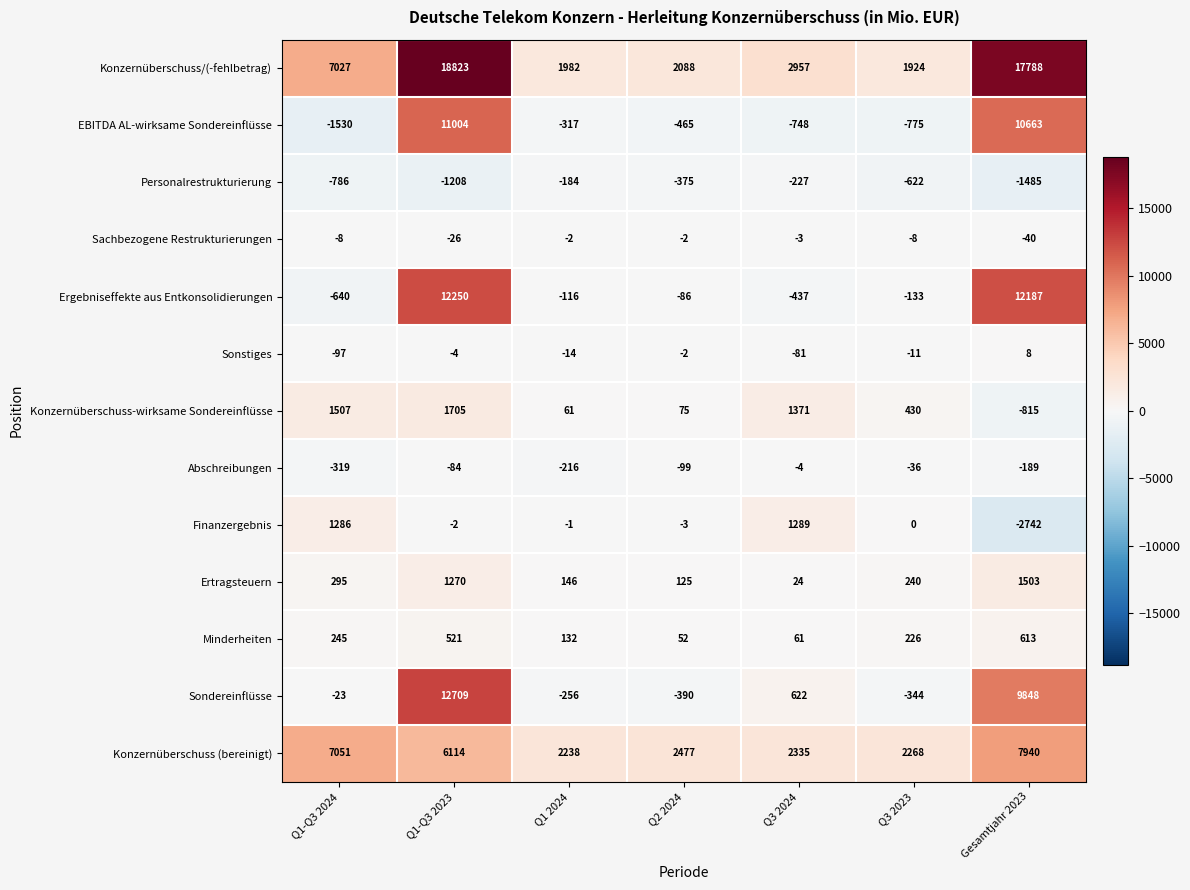

Which series has the largest total across all categories?

Konzernüberschuss/(-fehlbetrag)